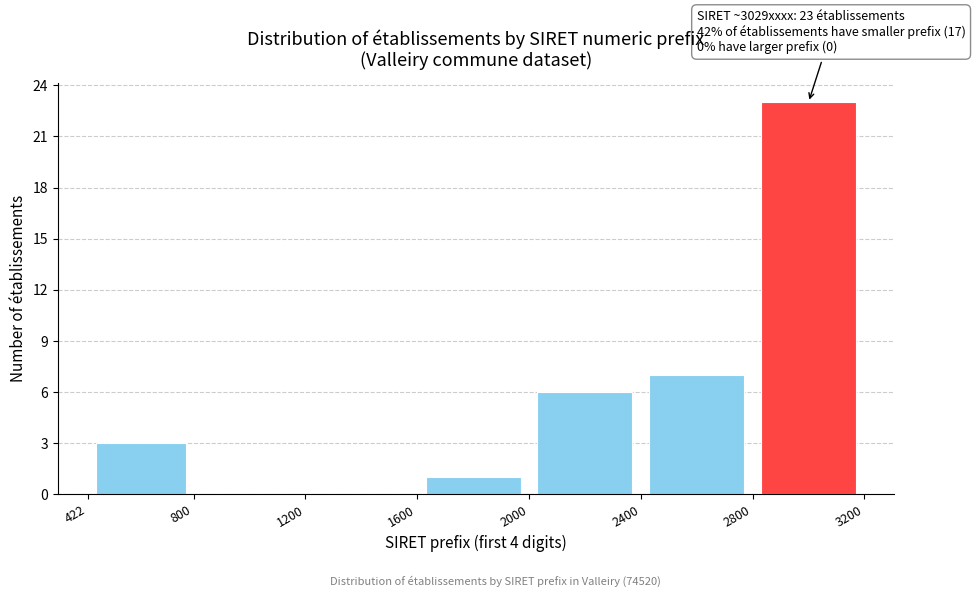

Which range on the x-axis has the tallest bar?

2800 to 3200